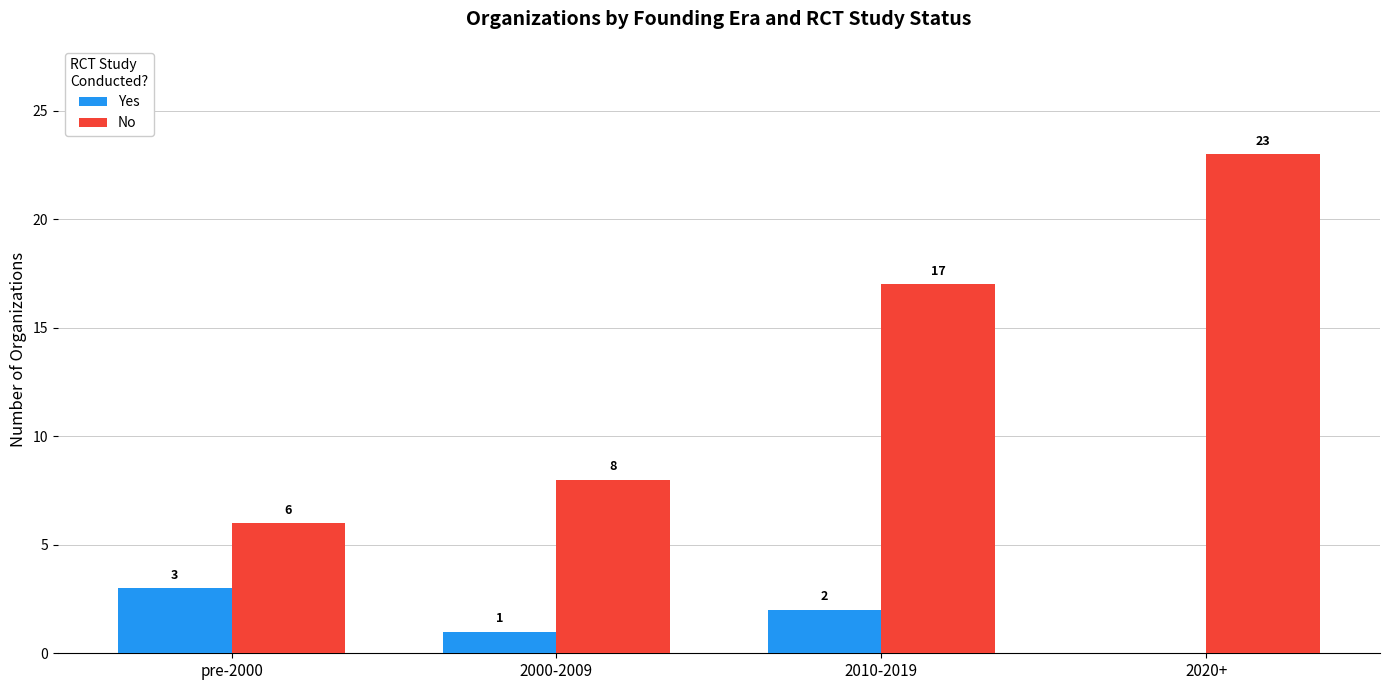

Reading right to left, list all the values displayed in this chart.

Yes: 0	2	1	3
No: 23	17	8	6